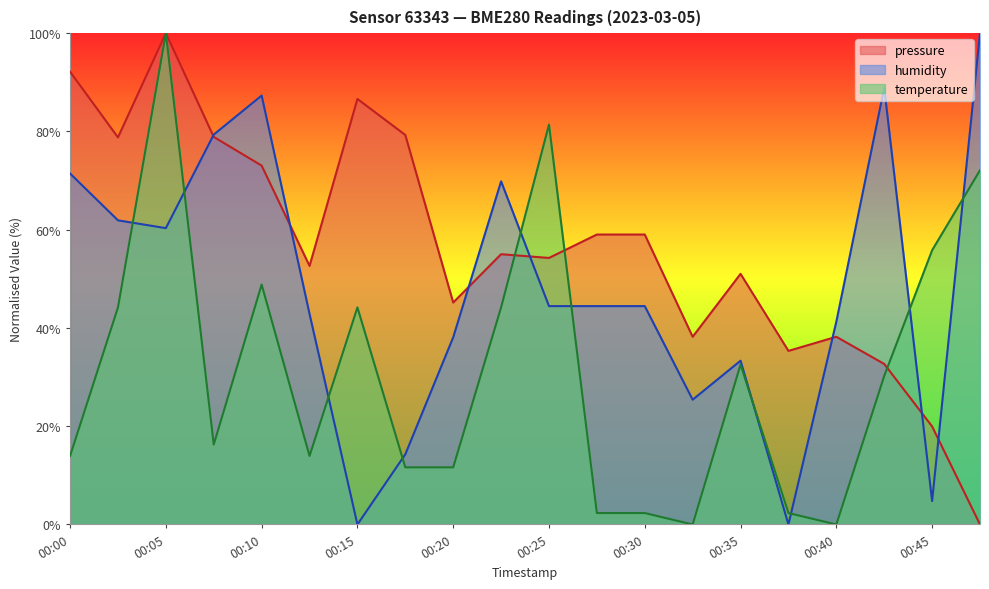

How many values in the pressure series are below 55?

10